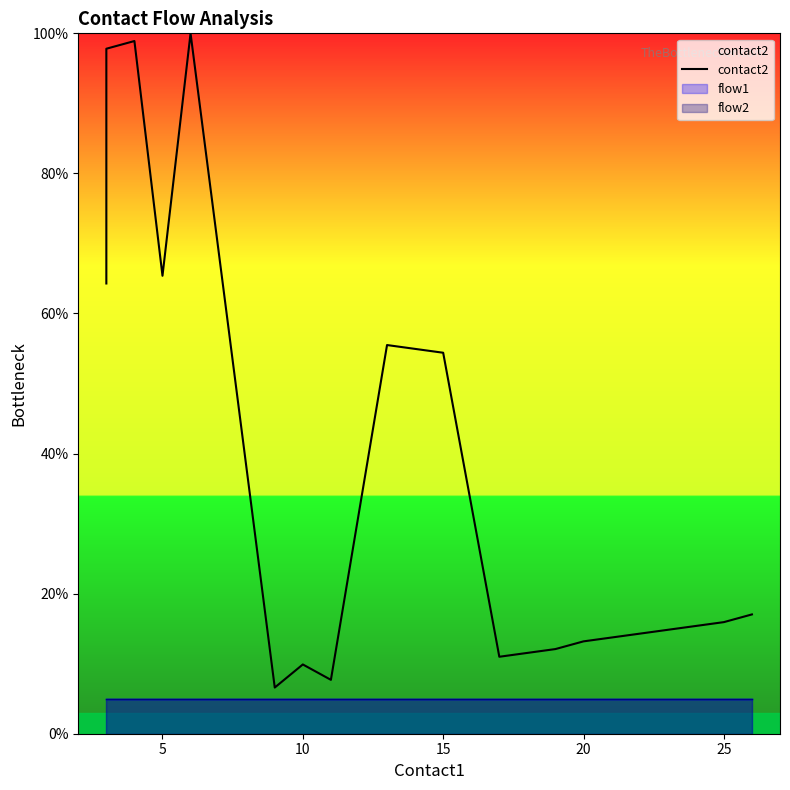

Count the number of categories in the chart.

20